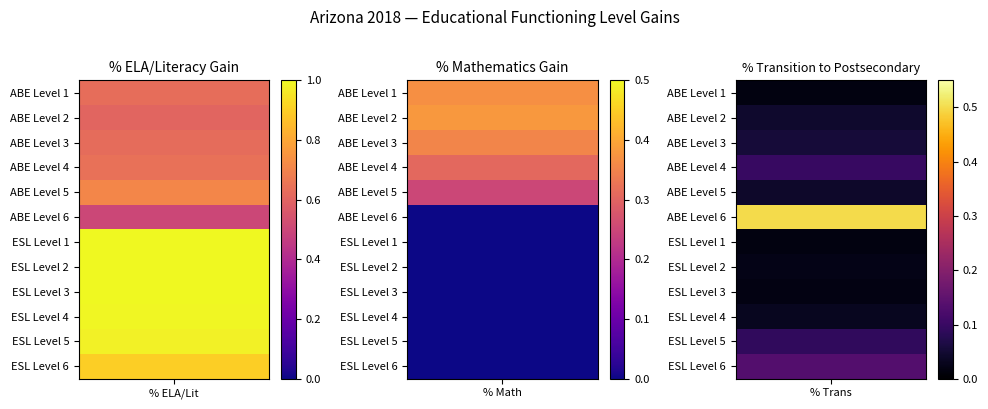

At how many categories does at least one series exceed 0?

3